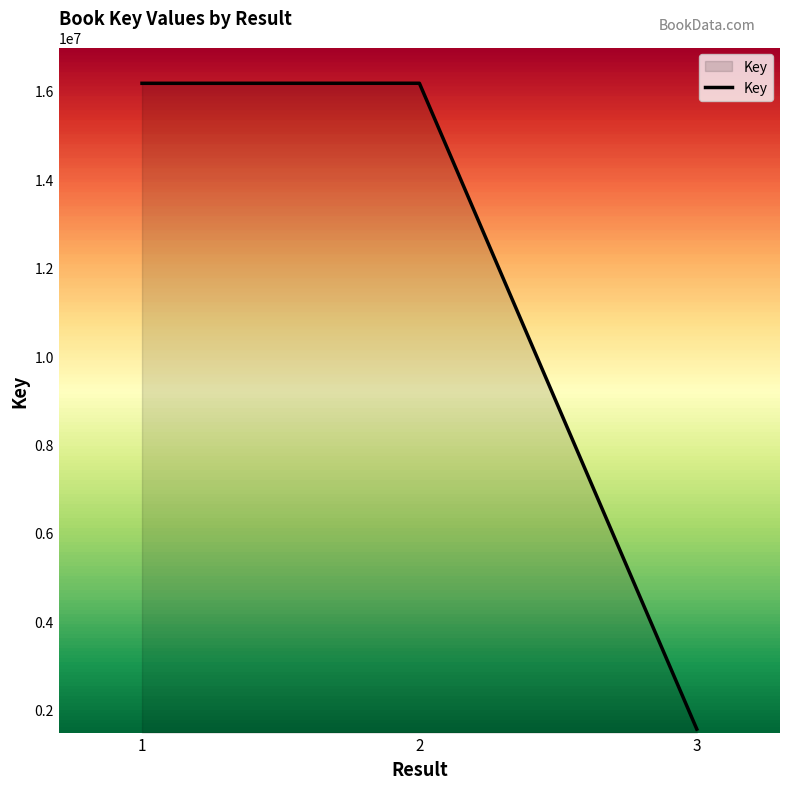

What is the change in value from 2 to 3?

-14601771